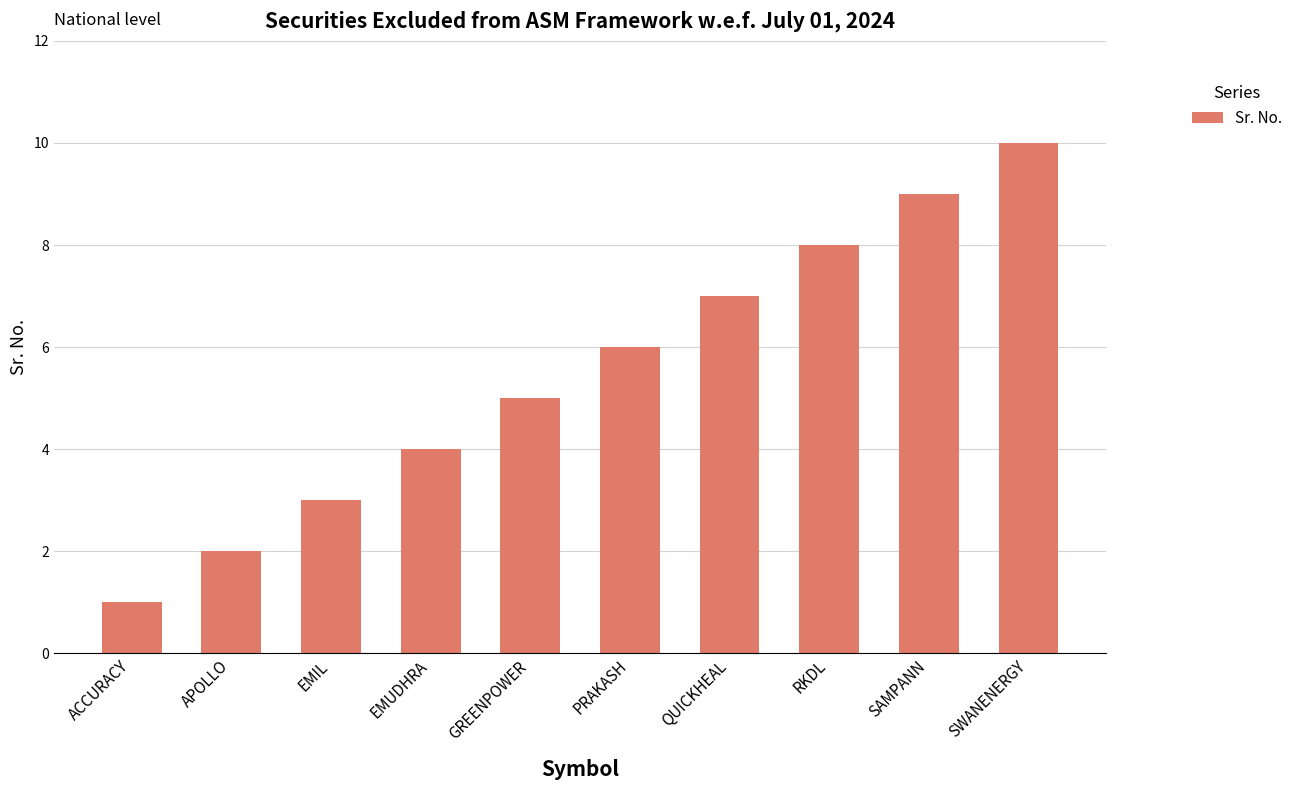

The value at SAMPANN is 9. True or false?

True